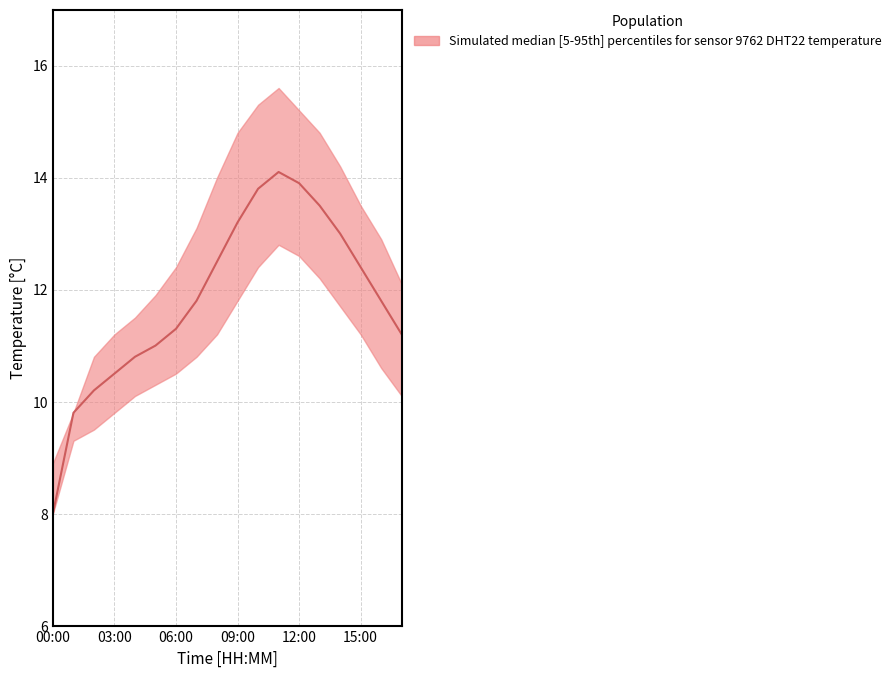

What is the average value of the temperature_median series?

11.8